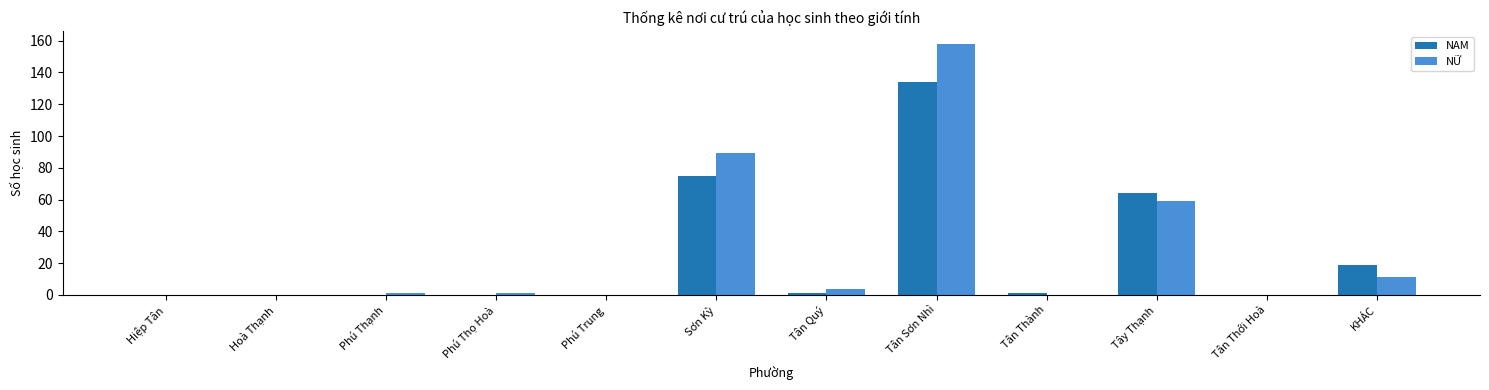

What is the sum of all NỮ values?

323